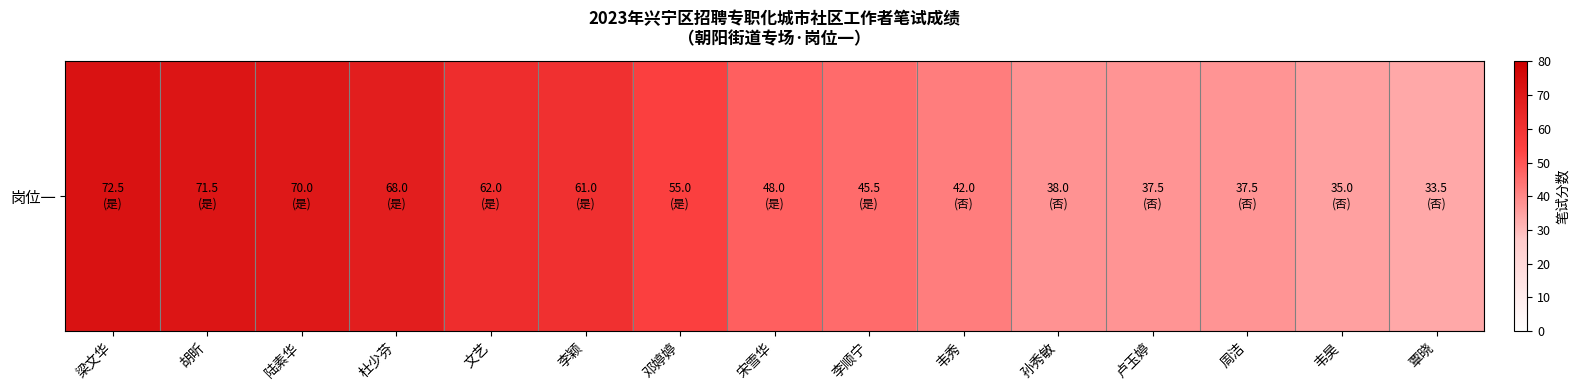

Rank the categories by value from lowest to highest.

覃晓, 韦昊, 卢玉婷, 周洁, 孙秀敏, 韦秀, 李顺宁, 宋雪华, 邓婷婷, 李颖, 文艺, 杜少芬, 陆素华, 胡昕, 梁文华